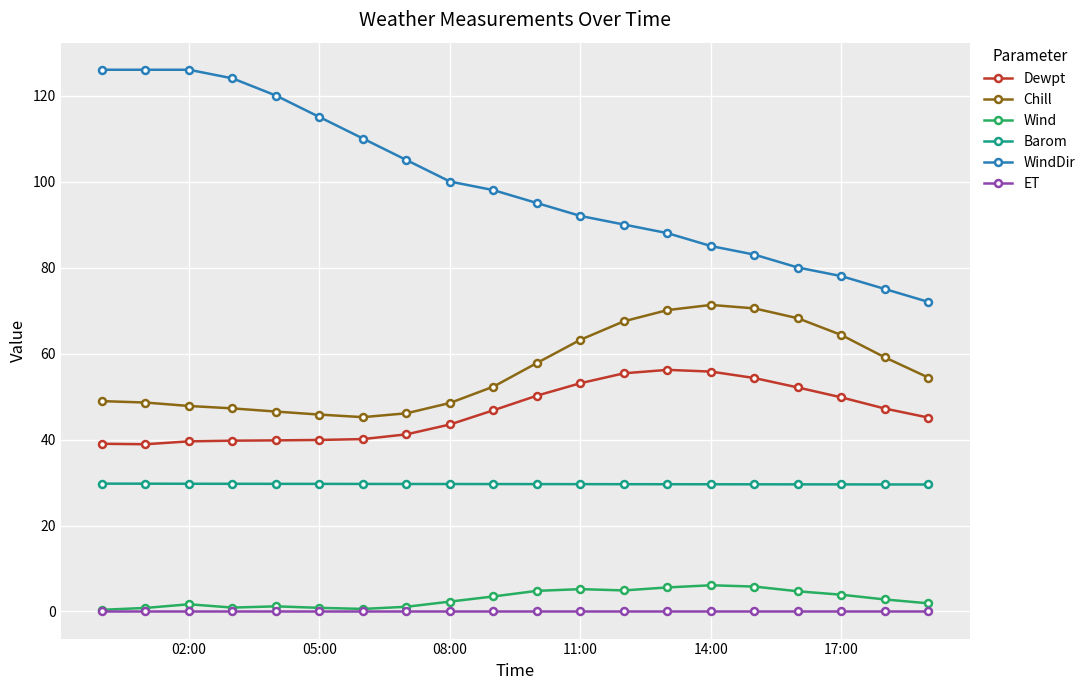

Which series has the largest total across all categories?

WindDir